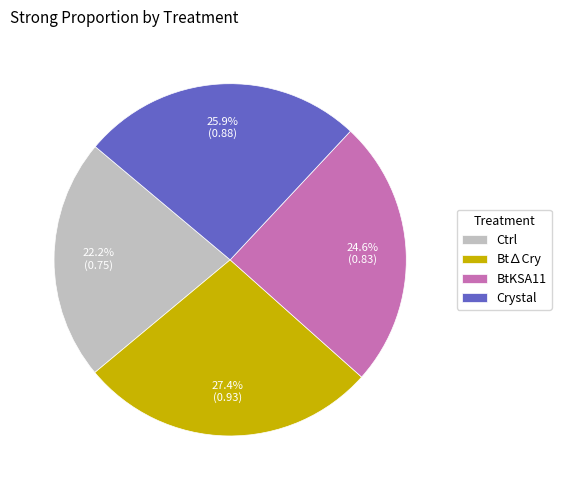

How many slices are in this pie chart?

4